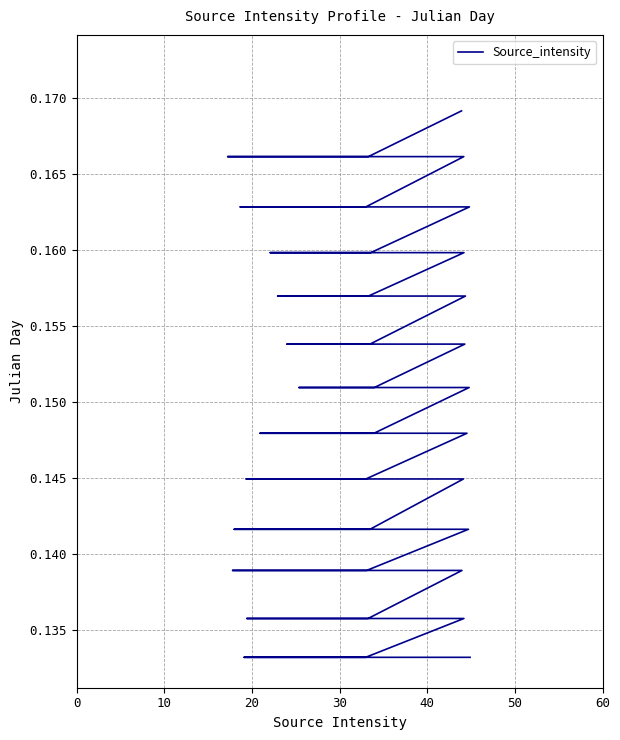

Read the value at 20.

0.1